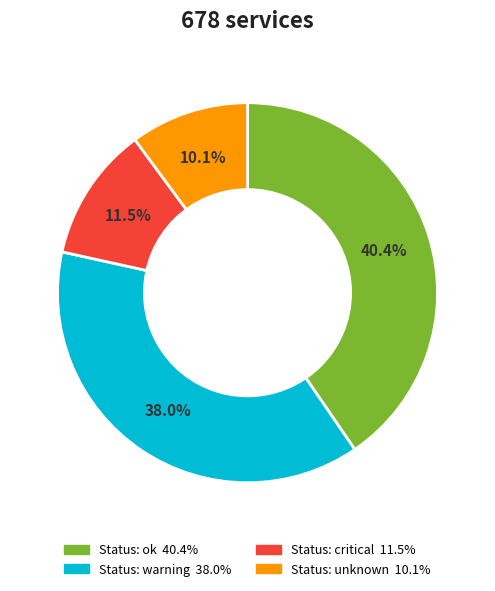

Count the number of slices in the pie.

4